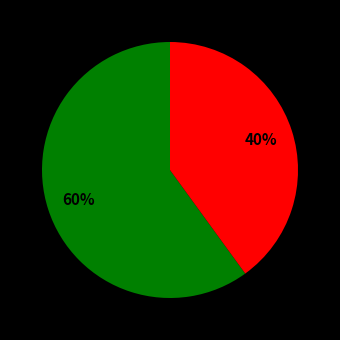

To the nearest percent, what is the average slice percentage?

50%